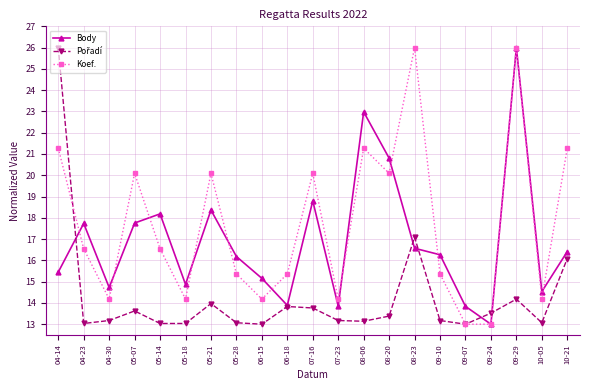

What is the total value across all series at 08-20?

54.3